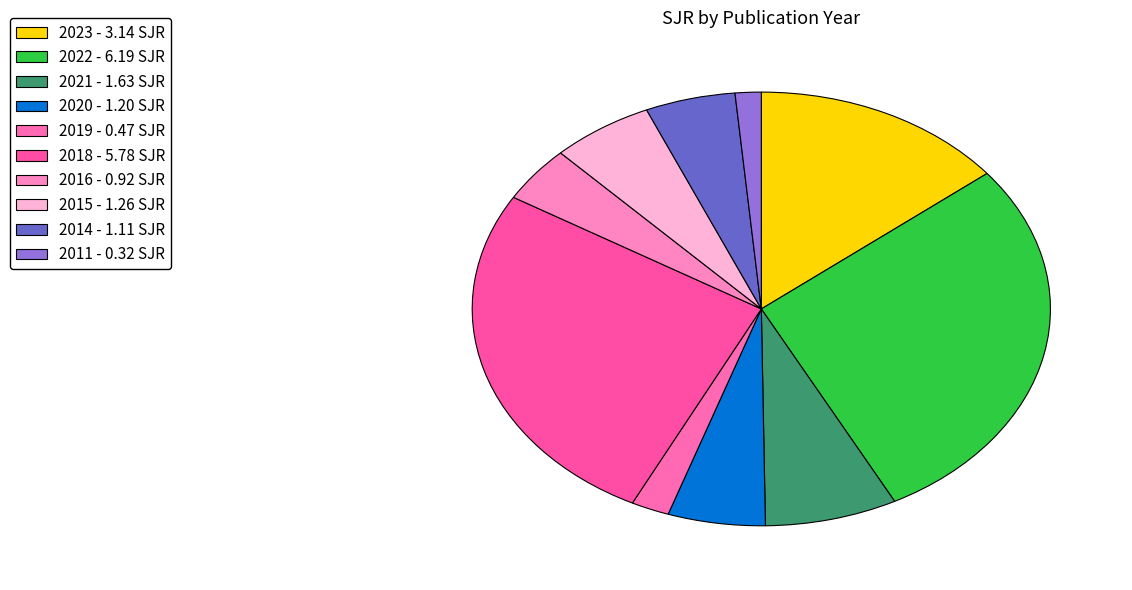

Does any single category account for the majority?

No